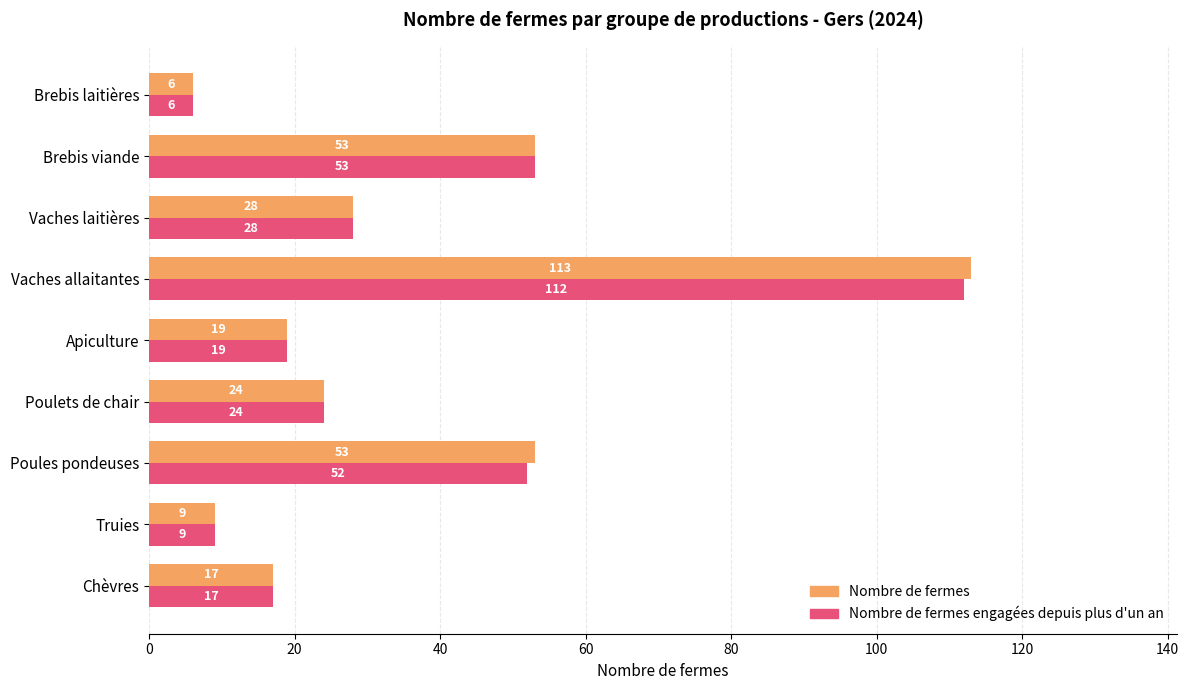

At which label does Nombre de fermes engagées depuis plus d'un an reach its minimum?

Brebis laitières